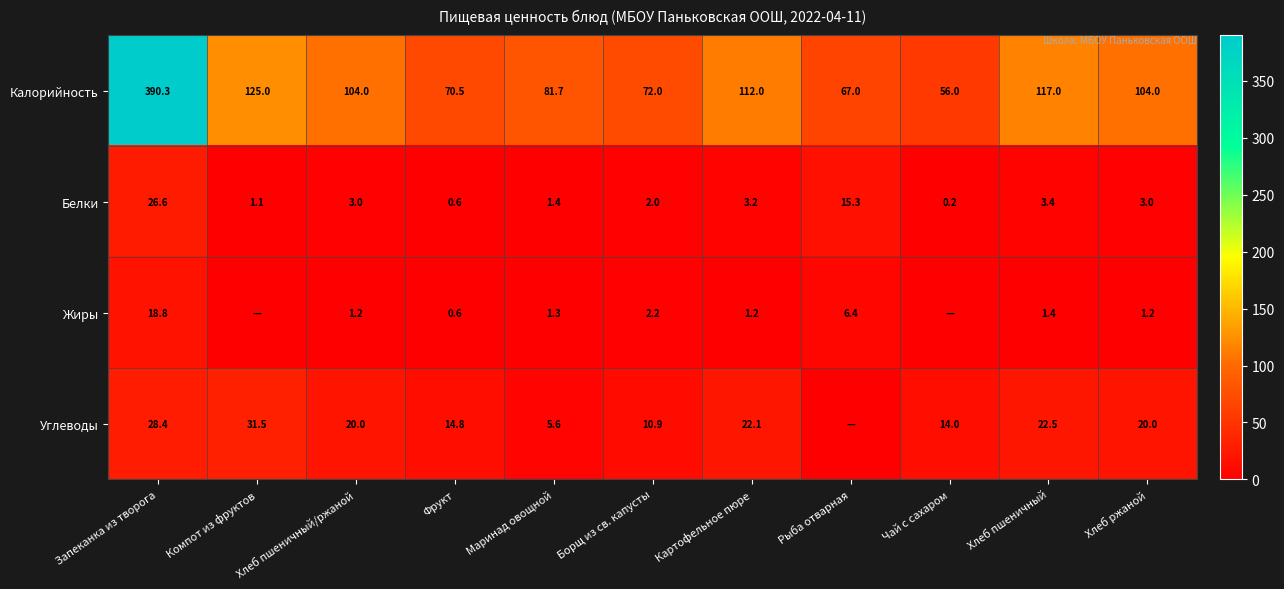

Between Хлеб пшеничный/ржаной and Борщ из св. капусты, which series saw the biggest shift?

Калорийность